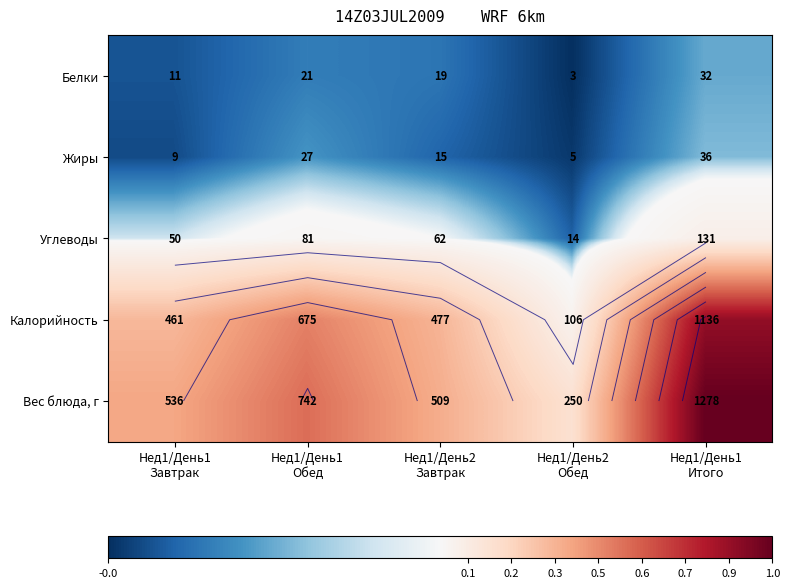

At which category is the sum across all series the highest?

Нед1/День1
Итого